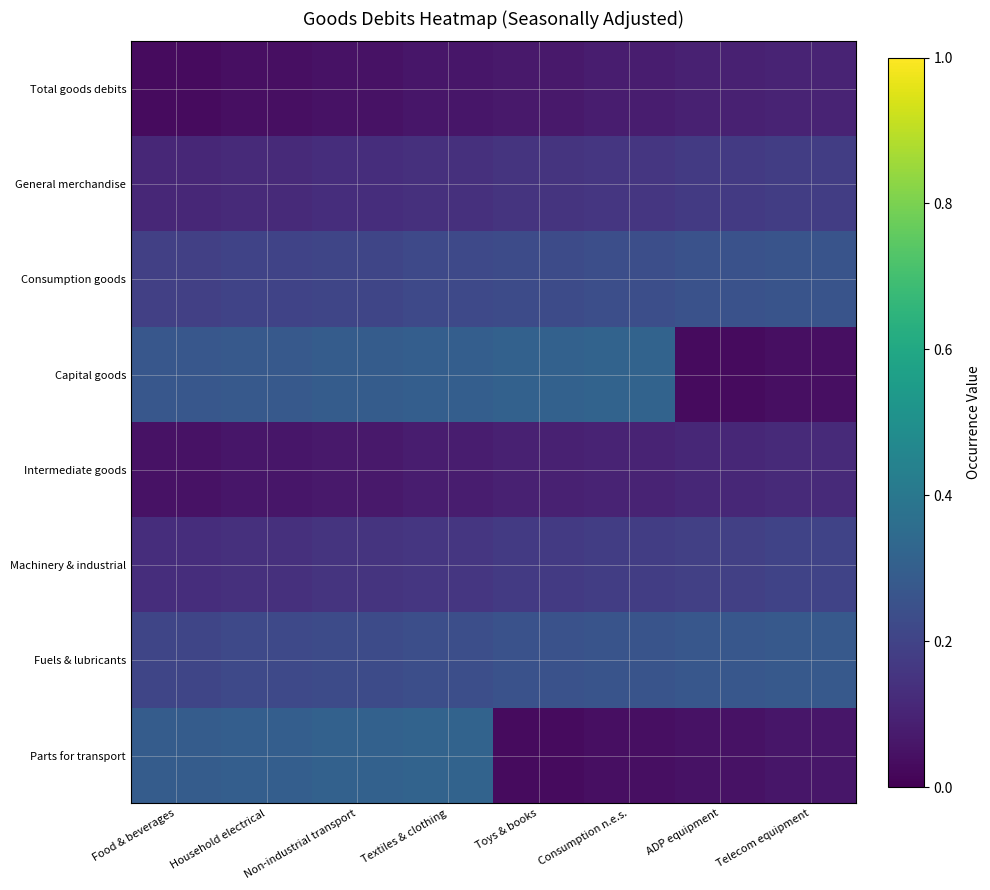

At which category is the sum across all series the highest?

Textiles & clothing